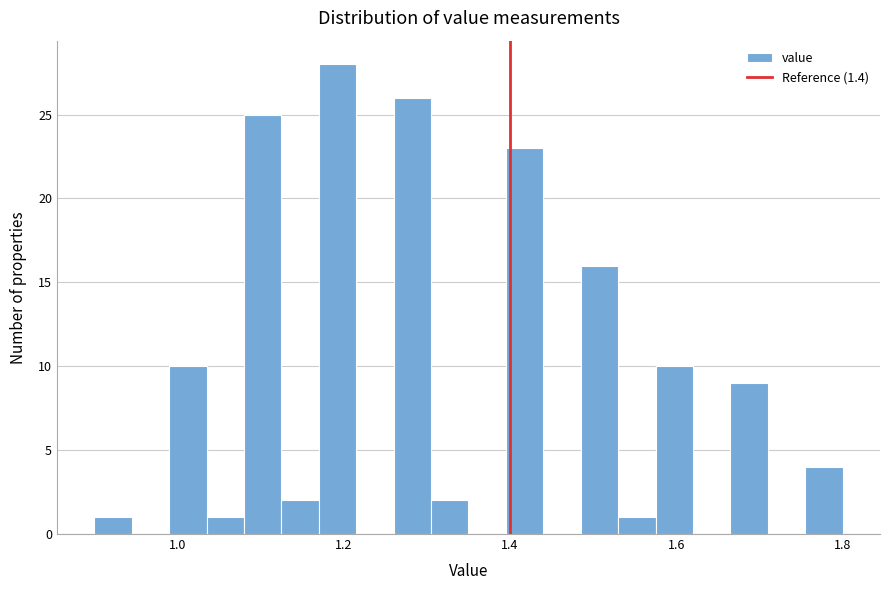

Read against the x-axis, roughly where is the centre of the tallest bar?

1.20